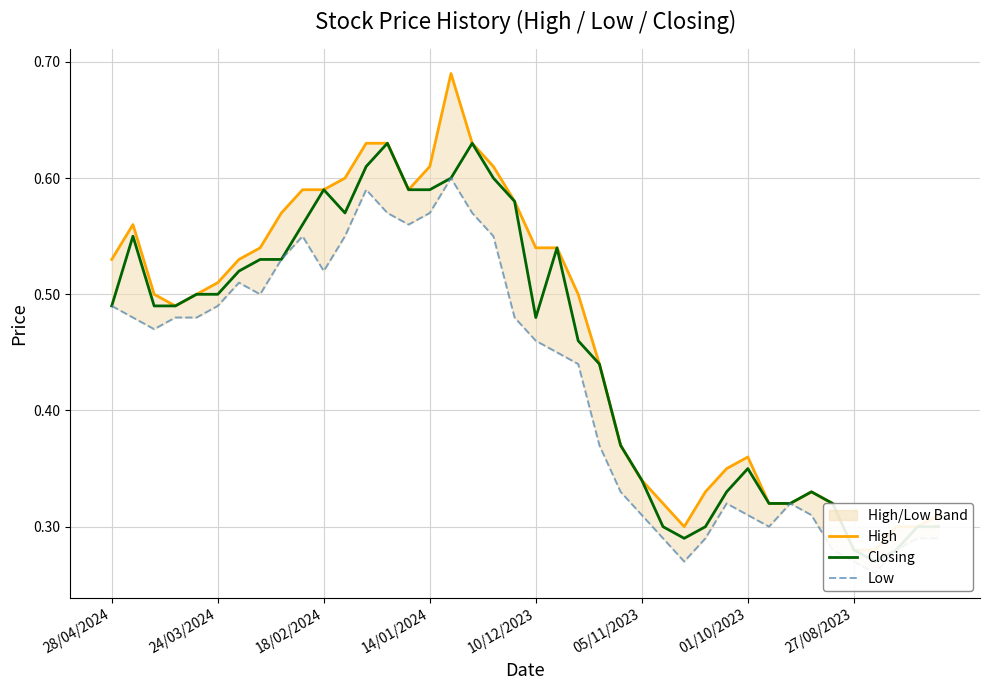

At 14/01/2024, list the series in order from largest to smallest.

High, Closing, Low